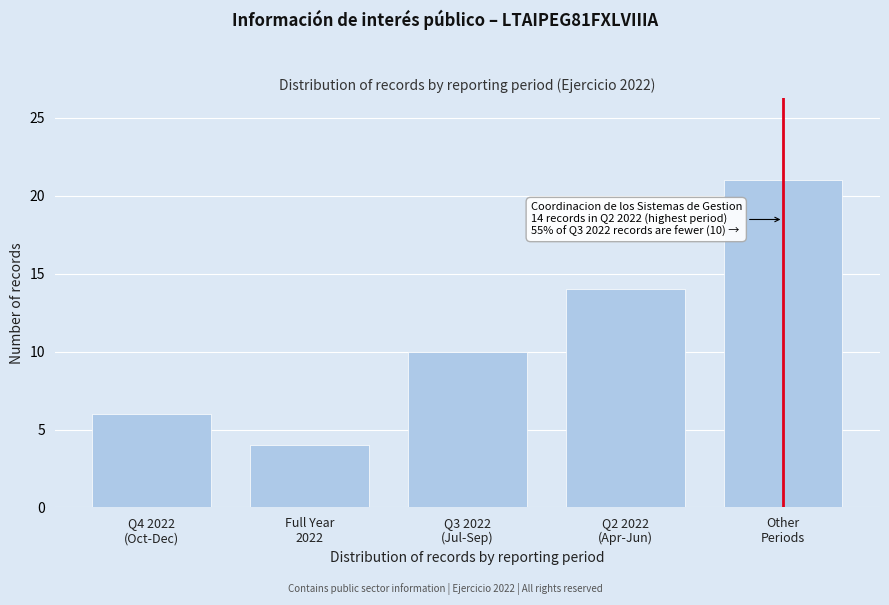

What is the maximum value shown in the chart?

21